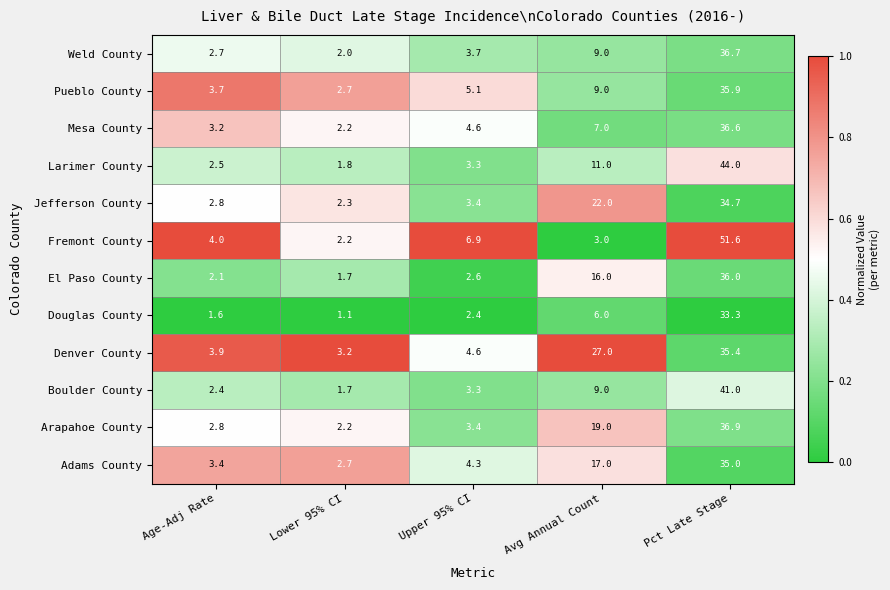

What is the total value across all series at Pct Late Stage?

457.1